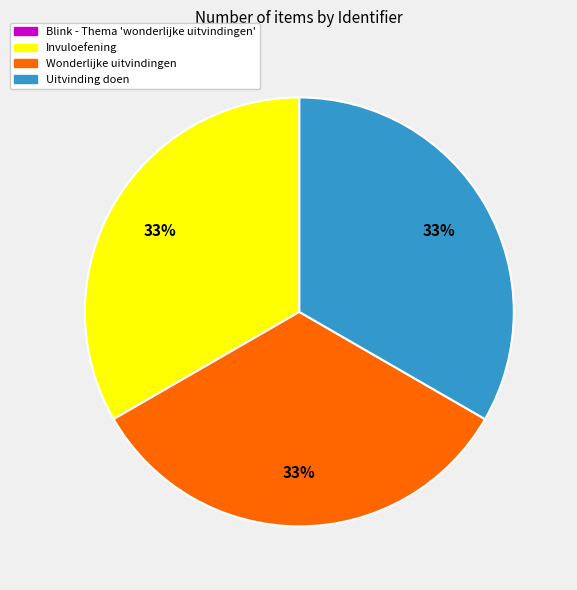

To the nearest percent, what is the difference between the largest and smallest slice percentages?

33%